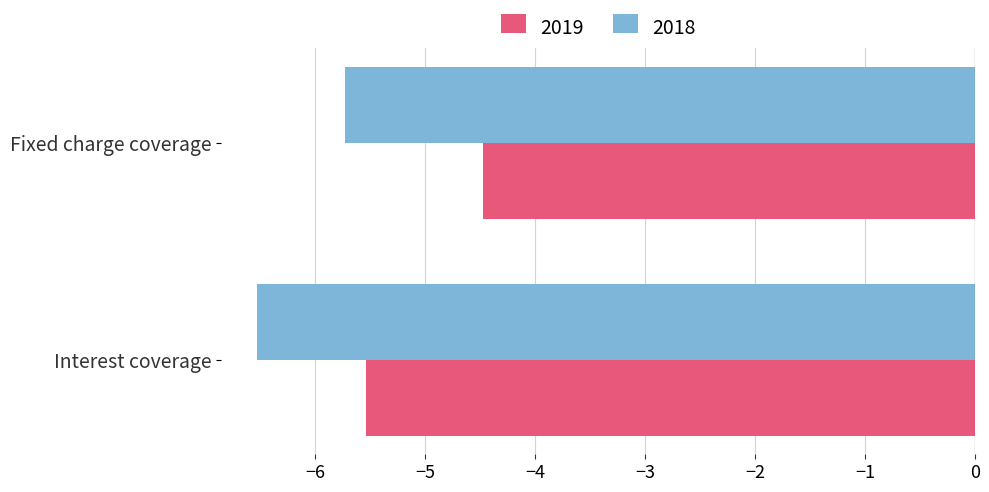

Rank the series by their average value, from lowest to highest.

2018, 2019